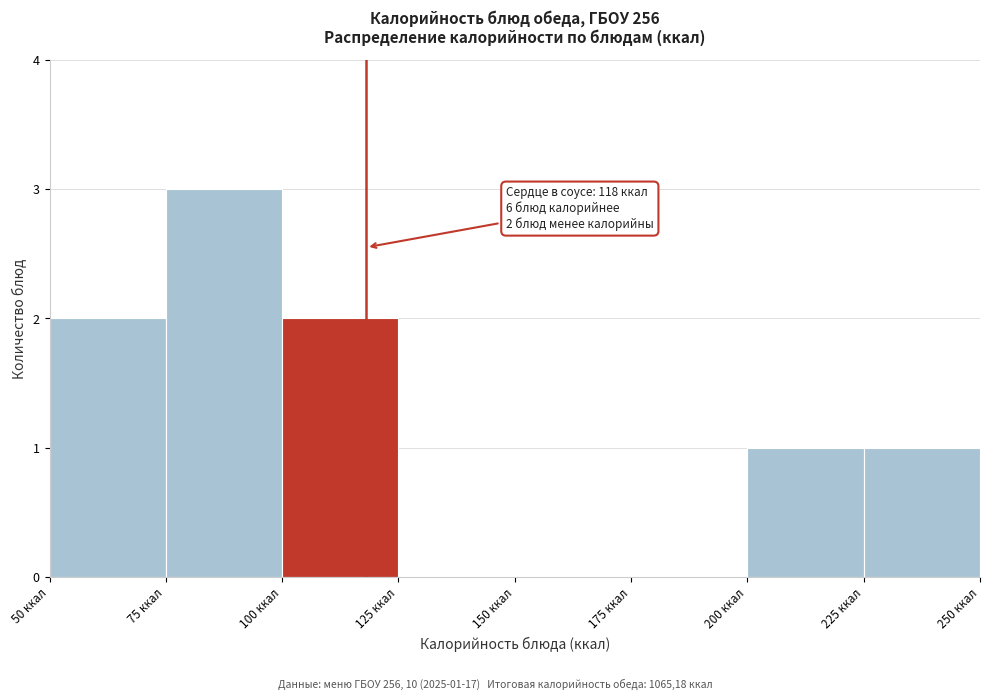

Over which range of the x-axis is the bar tallest?

75 to 100